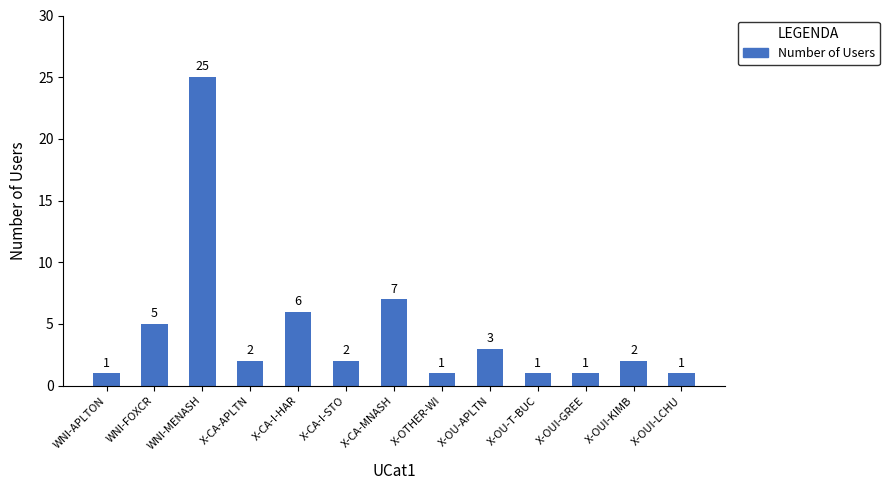

Which category has the highest value across all series?

WNI-MENASH